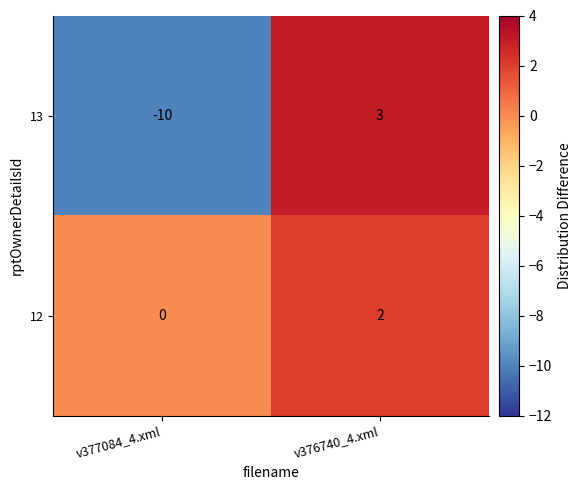

Which label corresponds to the smallest value in the chart?

v377084_4.xml